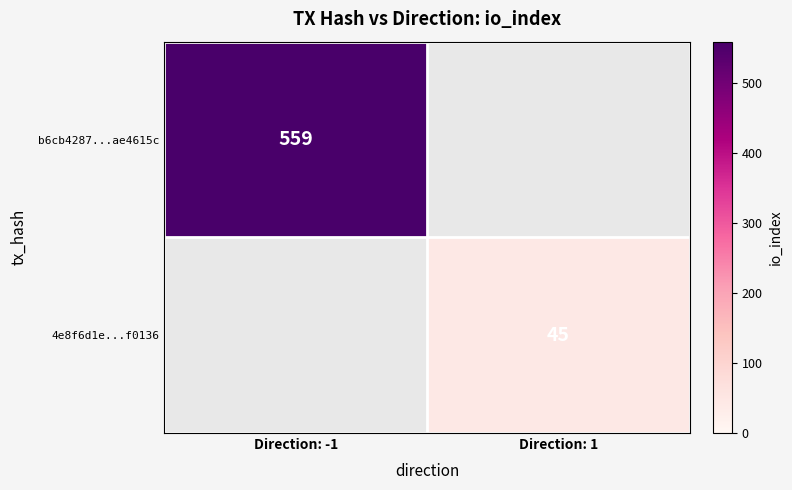

True or false: 4e8f6d1e...f0136 has a value of 73 at Direction: 1.

False